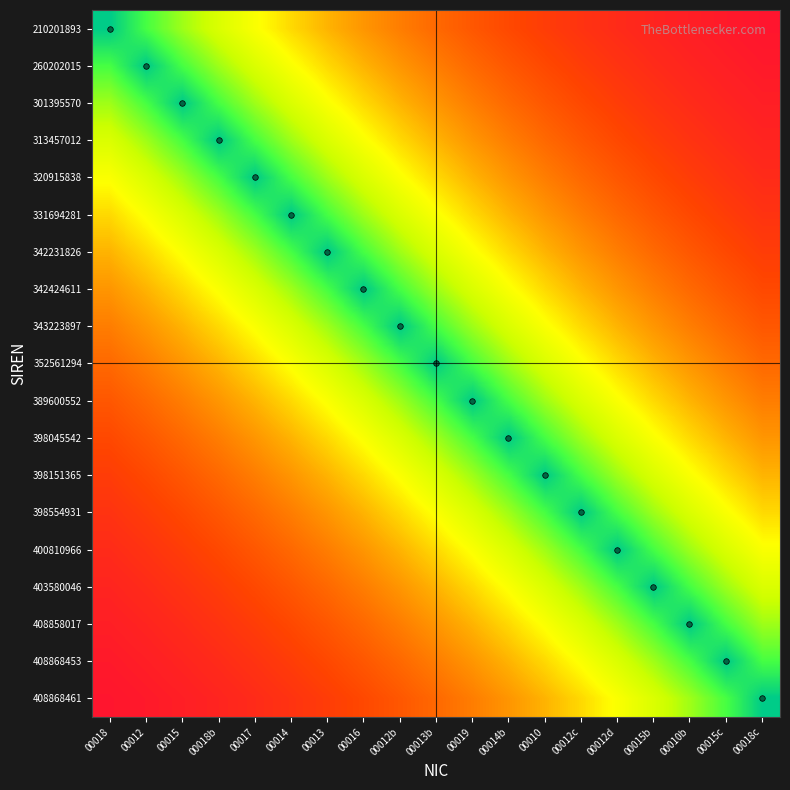

Reading right to left, list all the values displayed in this chart.

210201893: 00018c=1.0	00015c=0.9	00010b=0.9	00015b=0.9	00012d=0.9	00012c=0.9	00010=0.9	00014b=0.8	00019=0.8	00013b=0.8	00012b=0.7	00016=0.7	00013=0.6	00014=0.6	00017=0.5	00018b=0.4	00015=0.3	00012=0.2	00018=0.0
260202015: 00018c=0.9	00015c=0.9	00010b=0.9	00015b=0.9	00012d=0.9	00012c=0.9	00010=0.8	00014b=0.8	00019=0.8	00013b=0.7	00012b=0.7	00016=0.6	00013=0.6	00014=0.5	00017=0.4	00018b=0.3	00015=0.2	00012=0.0	00018=0.2
301395570: 00018c=0.9	00015c=0.9	00010b=0.9	00015b=0.9	00012d=0.9	00012c=0.8	00010=0.8	00014b=0.8	00019=0.7	00013b=0.7	00012b=0.6	00016=0.6	00013=0.5	00014=0.4	00017=0.3	00018b=0.2	00015=0.0	00012=0.2	00018=0.3
313457012: 00018c=0.9	00015c=0.9	00010b=0.9	00015b=0.9	00012d=0.8	00012c=0.8	00010=0.8	00014b=0.7	00019=0.7	00013b=0.6	00012b=0.6	00016=0.5	00013=0.4	00014=0.3	00017=0.2	00018b=0.0	00015=0.2	00012=0.3	00018=0.4
320915838: 00018c=0.9	00015c=0.9	00010b=0.9	00015b=0.8	00012d=0.8	00012c=0.8	00010=0.7	00014b=0.7	00019=0.6	00013b=0.6	00012b=0.5	00016=0.4	00013=0.3	00014=0.2	00017=0.0	00018b=0.2	00015=0.3	00012=0.4	00018=0.5
331694281: 00018c=0.9	00015c=0.9	00010b=0.8	00015b=0.8	00012d=0.8	00012c=0.7	00010=0.7	00014b=0.6	00019=0.6	00013b=0.5	00012b=0.4	00016=0.3	00013=0.2	00014=0.0	00017=0.2	00018b=0.3	00015=0.4	00012=0.5	00018=0.6
342231826: 00018c=0.9	00015c=0.8	00010b=0.8	00015b=0.8	00012d=0.7	00012c=0.7	00010=0.6	00014b=0.6	00019=0.5	00013b=0.4	00012b=0.3	00016=0.2	00013=0.0	00014=0.2	00017=0.3	00018b=0.4	00015=0.5	00012=0.6	00018=0.6
342424611: 00018c=0.8	00015c=0.8	00010b=0.8	00015b=0.7	00012d=0.7	00012c=0.6	00010=0.6	00014b=0.5	00019=0.4	00013b=0.3	00012b=0.2	00016=0.0	00013=0.2	00014=0.3	00017=0.4	00018b=0.5	00015=0.6	00012=0.6	00018=0.7
343223897: 00018c=0.8	00015c=0.8	00010b=0.7	00015b=0.7	00012d=0.6	00012c=0.6	00010=0.5	00014b=0.4	00019=0.3	00013b=0.2	00012b=0.0	00016=0.2	00013=0.3	00014=0.4	00017=0.5	00018b=0.6	00015=0.6	00012=0.7	00018=0.7
352561294: 00018c=0.8	00015c=0.7	00010b=0.7	00015b=0.6	00012d=0.6	00012c=0.5	00010=0.4	00014b=0.3	00019=0.2	00013b=0.0	00012b=0.2	00016=0.3	00013=0.4	00014=0.5	00017=0.6	00018b=0.6	00015=0.7	00012=0.7	00018=0.8
389600552: 00018c=0.7	00015c=0.7	00010b=0.6	00015b=0.6	00012d=0.5	00012c=0.4	00010=0.3	00014b=0.2	00019=0.0	00013b=0.2	00012b=0.3	00016=0.4	00013=0.5	00014=0.6	00017=0.6	00018b=0.7	00015=0.7	00012=0.8	00018=0.8
398045542: 00018c=0.7	00015c=0.6	00010b=0.6	00015b=0.5	00012d=0.4	00012c=0.3	00010=0.2	00014b=0.0	00019=0.2	00013b=0.3	00012b=0.4	00016=0.5	00013=0.6	00014=0.6	00017=0.7	00018b=0.7	00015=0.8	00012=0.8	00018=0.8
398151365: 00018c=0.6	00015c=0.6	00010b=0.5	00015b=0.4	00012d=0.3	00012c=0.2	00010=0.0	00014b=0.2	00019=0.3	00013b=0.4	00012b=0.5	00016=0.6	00013=0.6	00014=0.7	00017=0.7	00018b=0.8	00015=0.8	00012=0.8	00018=0.9
398554931: 00018c=0.6	00015c=0.5	00010b=0.4	00015b=0.3	00012d=0.2	00012c=0.0	00010=0.2	00014b=0.3	00019=0.4	00013b=0.5	00012b=0.6	00016=0.6	00013=0.7	00014=0.7	00017=0.8	00018b=0.8	00015=0.8	00012=0.9	00018=0.9
400810966: 00018c=0.5	00015c=0.4	00010b=0.3	00015b=0.2	00012d=0.0	00012c=0.2	00010=0.3	00014b=0.4	00019=0.5	00013b=0.6	00012b=0.6	00016=0.7	00013=0.7	00014=0.8	00017=0.8	00018b=0.8	00015=0.9	00012=0.9	00018=0.9
403580046: 00018c=0.4	00015c=0.3	00010b=0.2	00015b=0.0	00012d=0.2	00012c=0.3	00010=0.4	00014b=0.5	00019=0.6	00013b=0.6	00012b=0.7	00016=0.7	00013=0.8	00014=0.8	00017=0.8	00018b=0.9	00015=0.9	00012=0.9	00018=0.9
408858017: 00018c=0.3	00015c=0.2	00010b=0.0	00015b=0.2	00012d=0.3	00012c=0.4	00010=0.5	00014b=0.6	00019=0.6	00013b=0.7	00012b=0.7	00016=0.8	00013=0.8	00014=0.8	00017=0.9	00018b=0.9	00015=0.9	00012=0.9	00018=0.9
408868453: 00018c=0.2	00015c=0.0	00010b=0.2	00015b=0.3	00012d=0.4	00012c=0.5	00010=0.6	00014b=0.6	00019=0.7	00013b=0.7	00012b=0.8	00016=0.8	00013=0.8	00014=0.9	00017=0.9	00018b=0.9	00015=0.9	00012=0.9	00018=0.9
408868461: 00018c=0.0	00015c=0.2	00010b=0.3	00015b=0.4	00012d=0.5	00012c=0.6	00010=0.6	00014b=0.7	00019=0.7	00013b=0.8	00012b=0.8	00016=0.8	00013=0.9	00014=0.9	00017=0.9	00018b=0.9	00015=0.9	00012=0.9	00018=1.0